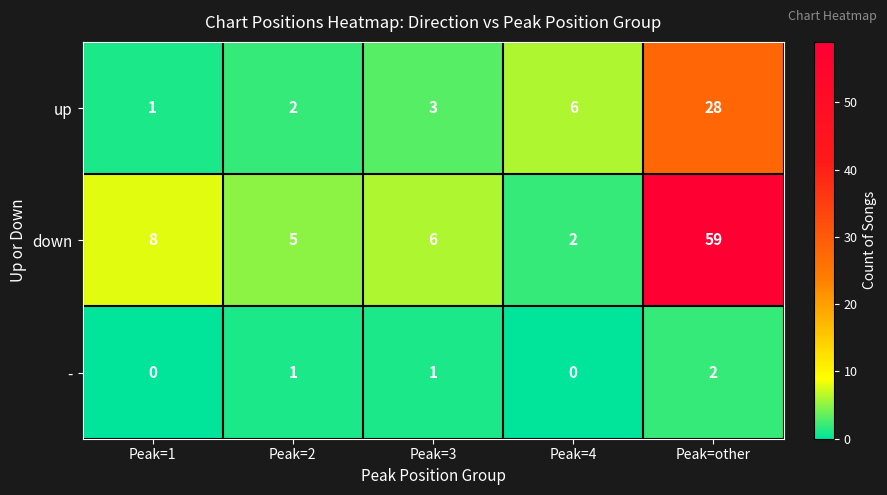

At which category is the sum across all series the highest?

Peak=other